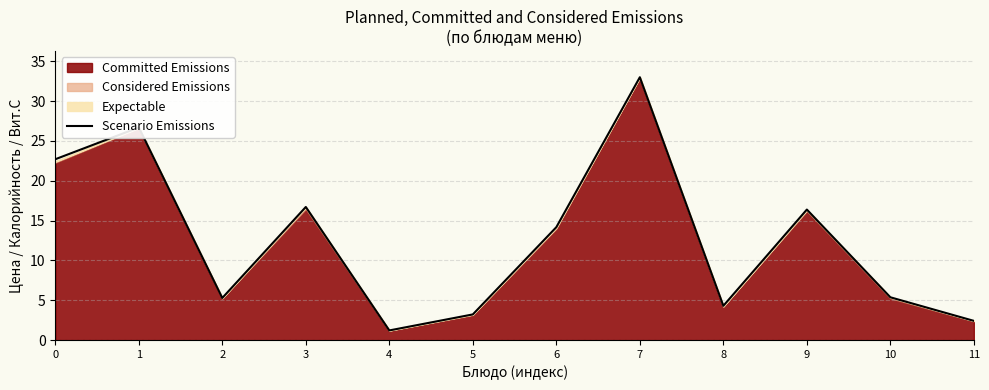

How many lines are shown in the chart?

1